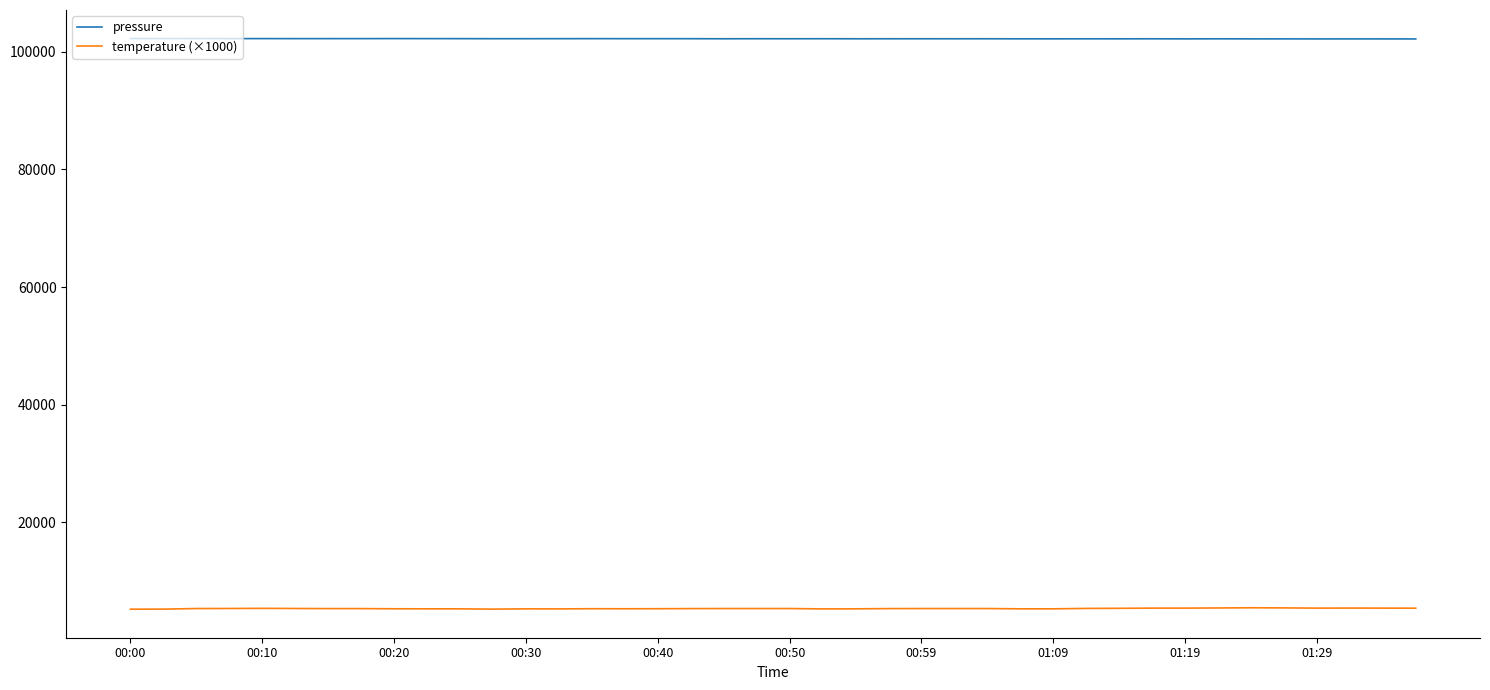

Which series has the largest total across all categories?

pressure